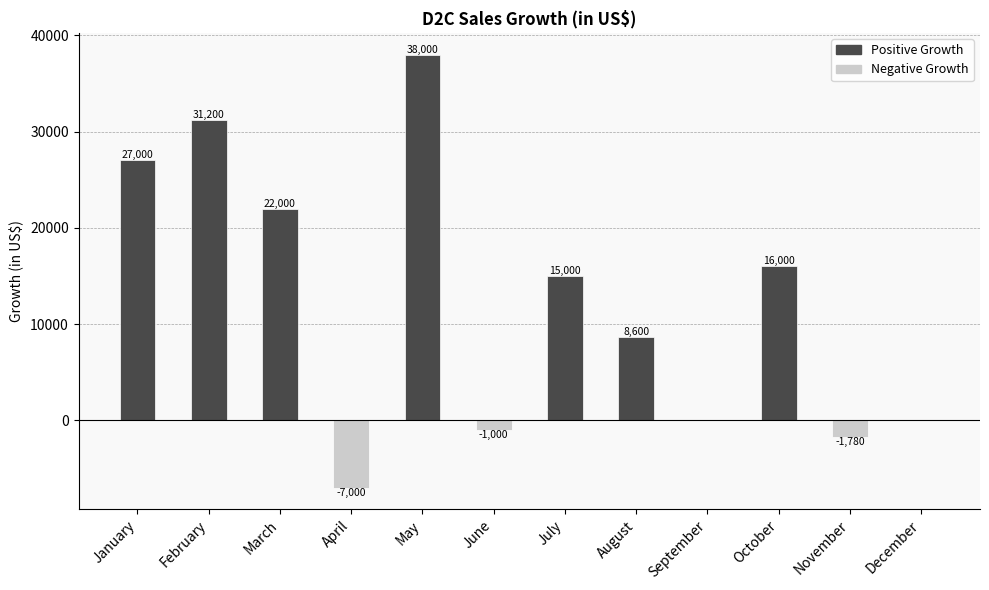

What is the greatest value displayed?

38000